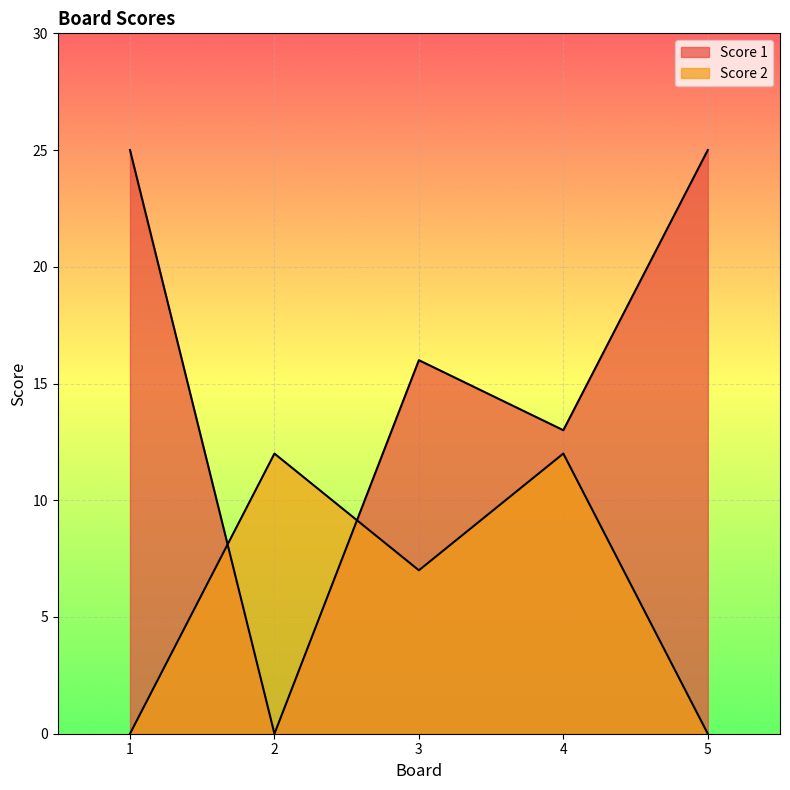

What is the greatest value displayed?

25